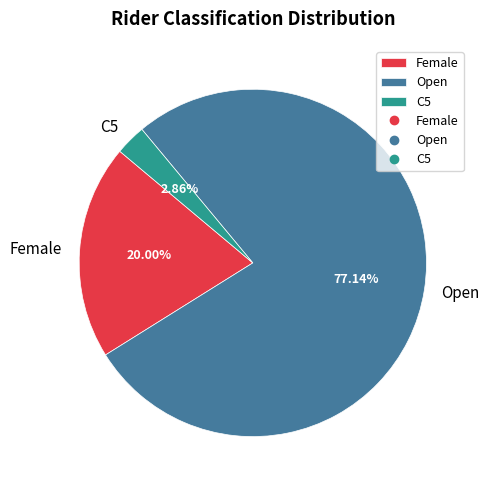

Is C5 the majority of the pie?

No